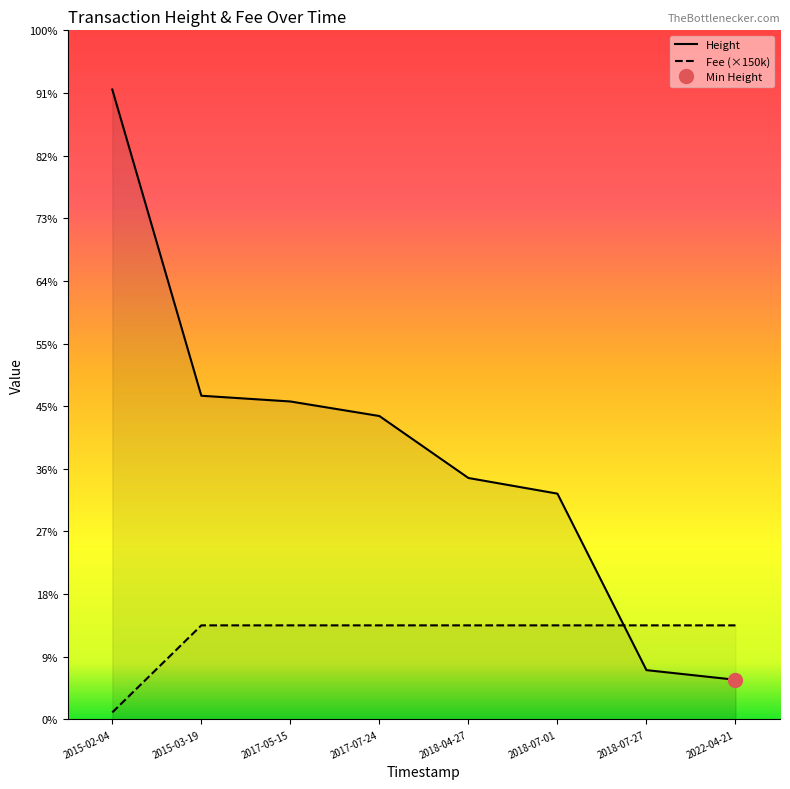

Which series has the widest spread of values?

Height